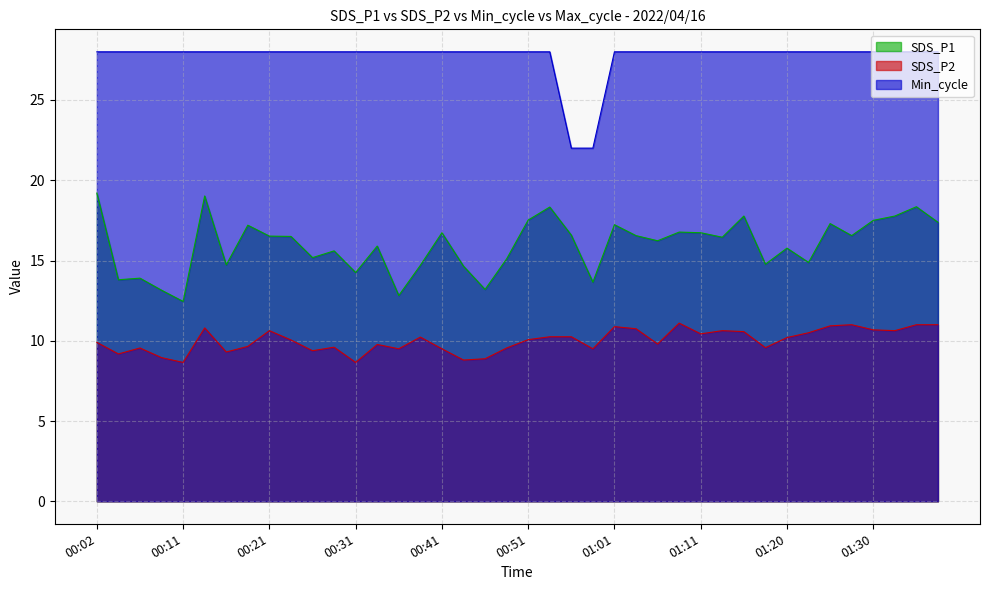

List the labels in order of SDS_P2 value, largest first.

01:08, 01:28, 01:35, 01:37, 01:25, 01:01, 00:14, 01:03, 01:30, 00:21, 01:13, 01:33, 01:16, 01:23, 01:11, 00:53, 00:55, 00:38, 01:20, 00:51, 00:24, 00:02, 01:06, 00:33, 00:19, 00:29, 01:18, 00:07, 00:48, 00:36, 00:41, 00:58, 00:26, 00:16, 00:04, 00:09, 00:46, 00:43, 00:11, 00:31